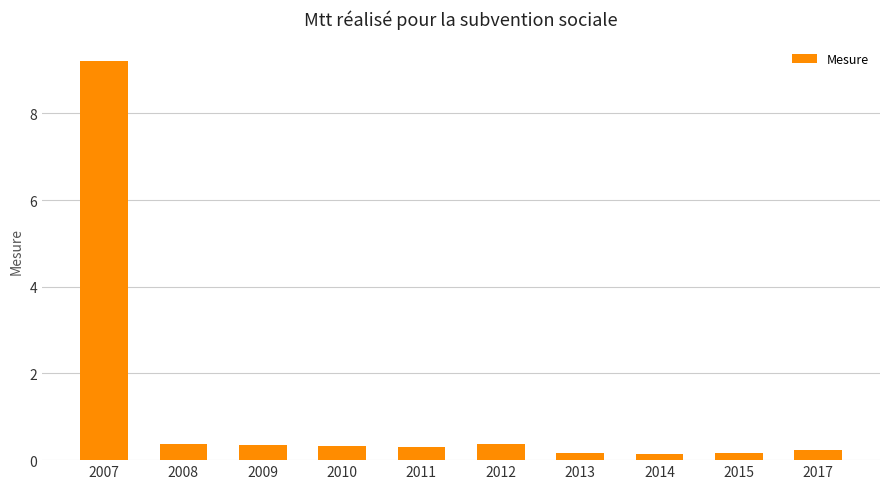

Between 2011 and 2014, which is larger?

2011